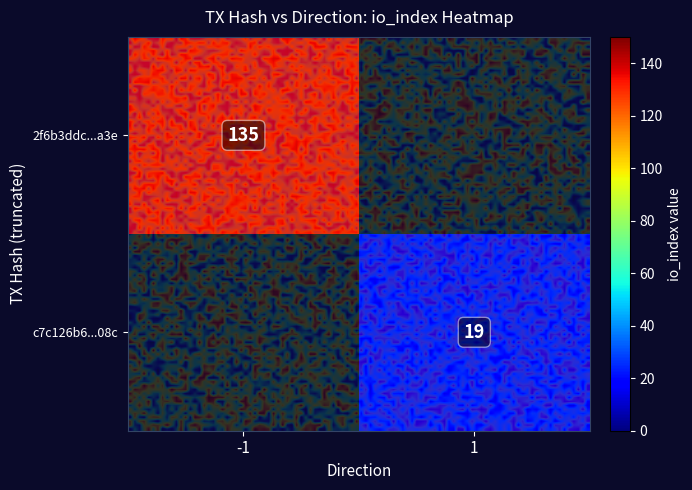

Count the number of data series in this chart.

2